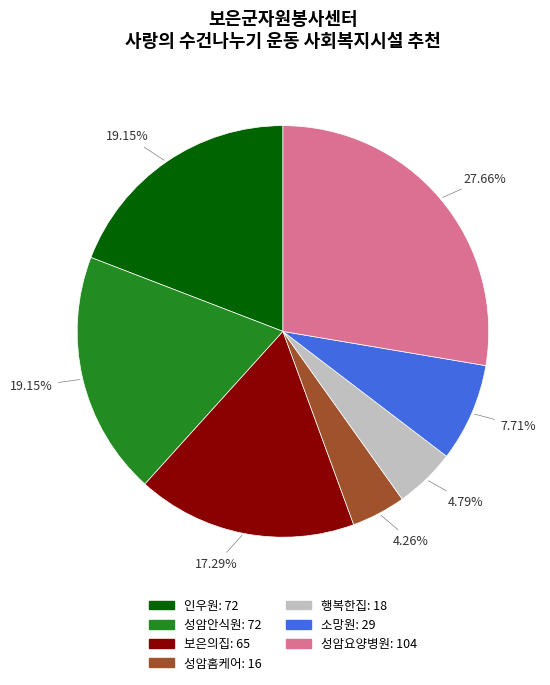

Between 행복한집 and 성암요양병원, which is larger?

성암요양병원